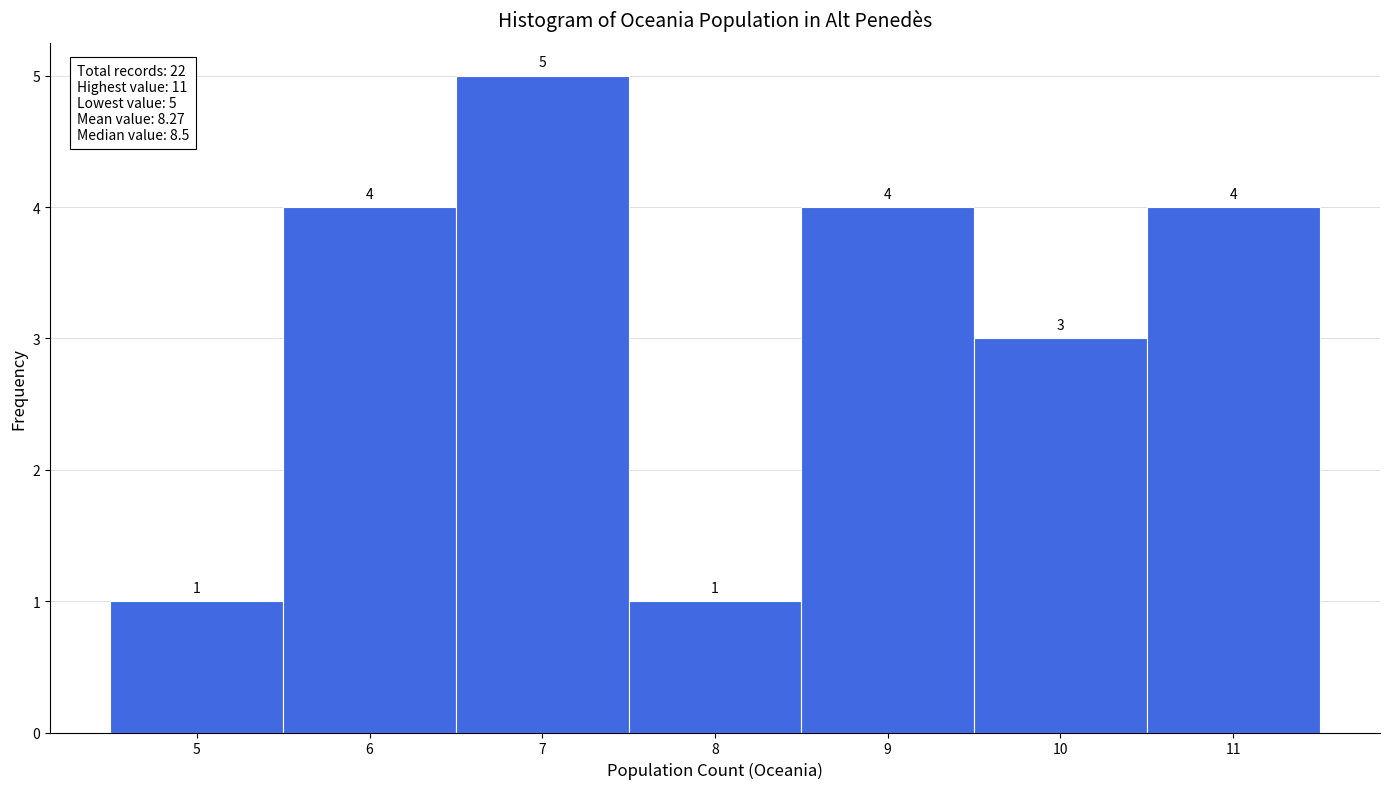

Reading left to right, list every bar in this chart as the range it spans on the x-axis followed by its height.

4.5 to 5.5: 1
5.5 to 6.5: 4
6.5 to 7.5: 5
7.5 to 8.5: 1
8.5 to 9.5: 4
9.5 to 10.5: 3
10.5 to 11.5: 4